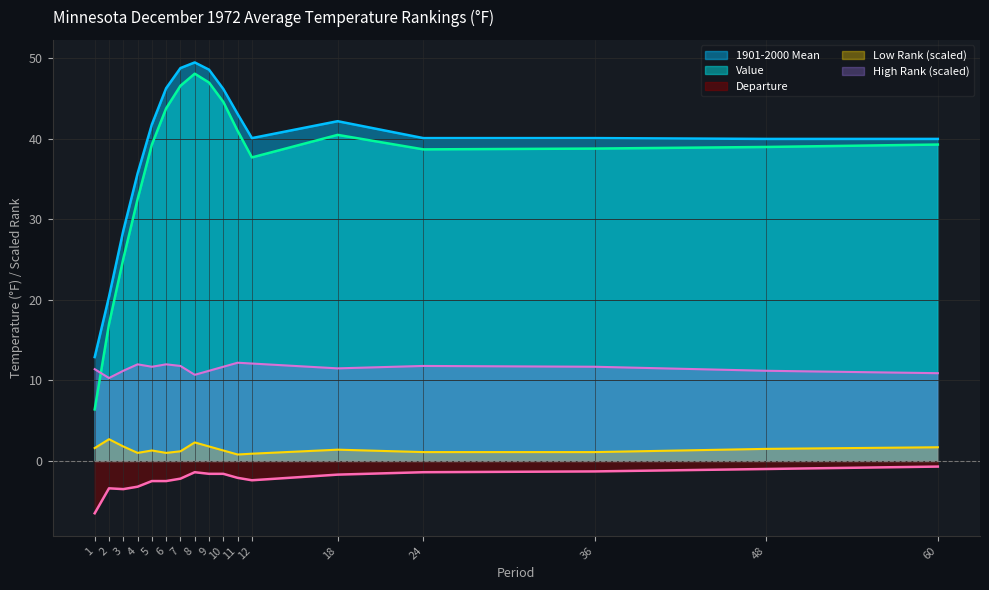

In Low Rank, how many points are higher than both neighbors (excluding endpoints)?

4